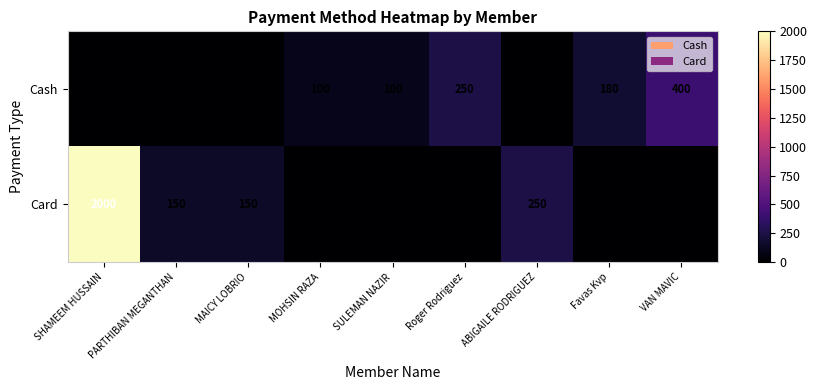

The Card series shows 250 at ABIGAILE RODRIGUEZ. True or false?

True